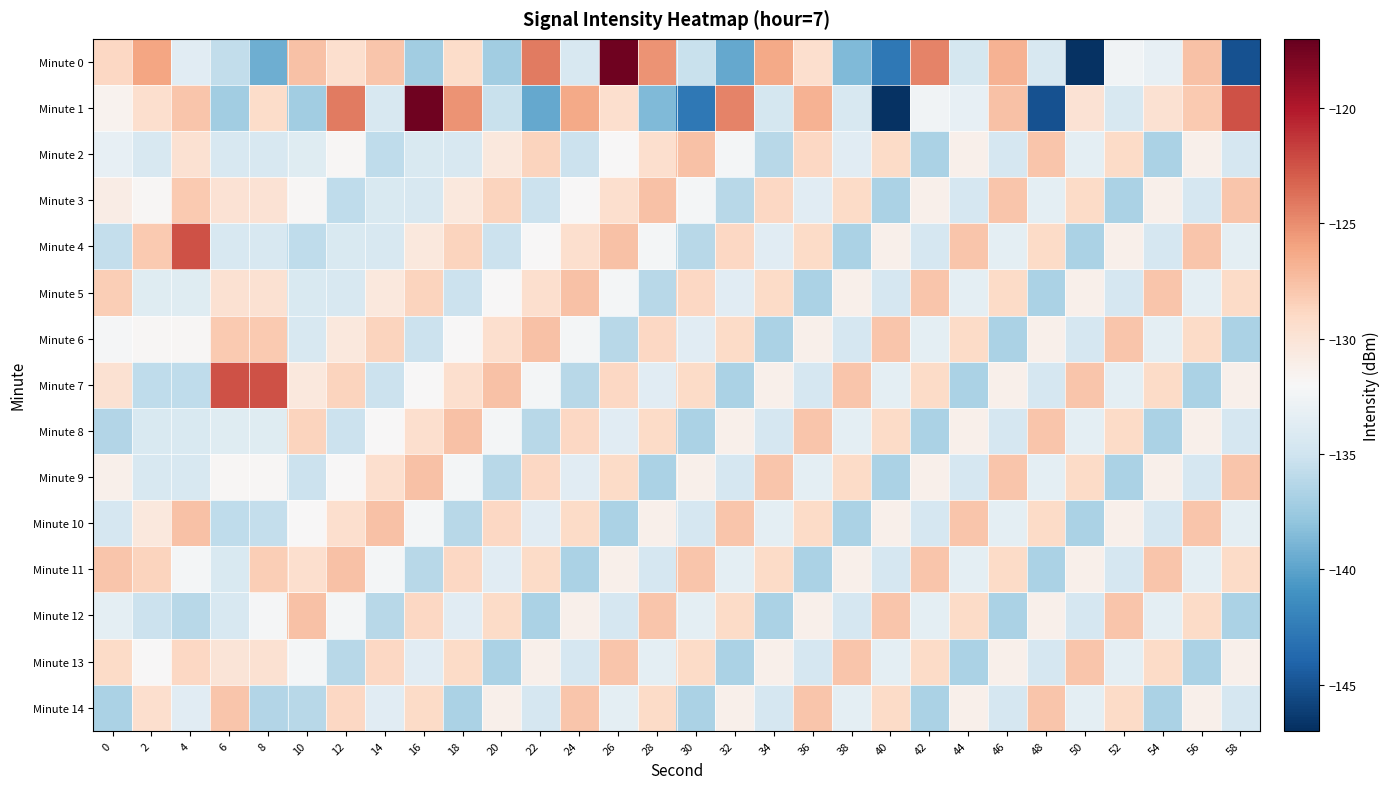

What is the spread (max minus min) of values at 56?

9.2